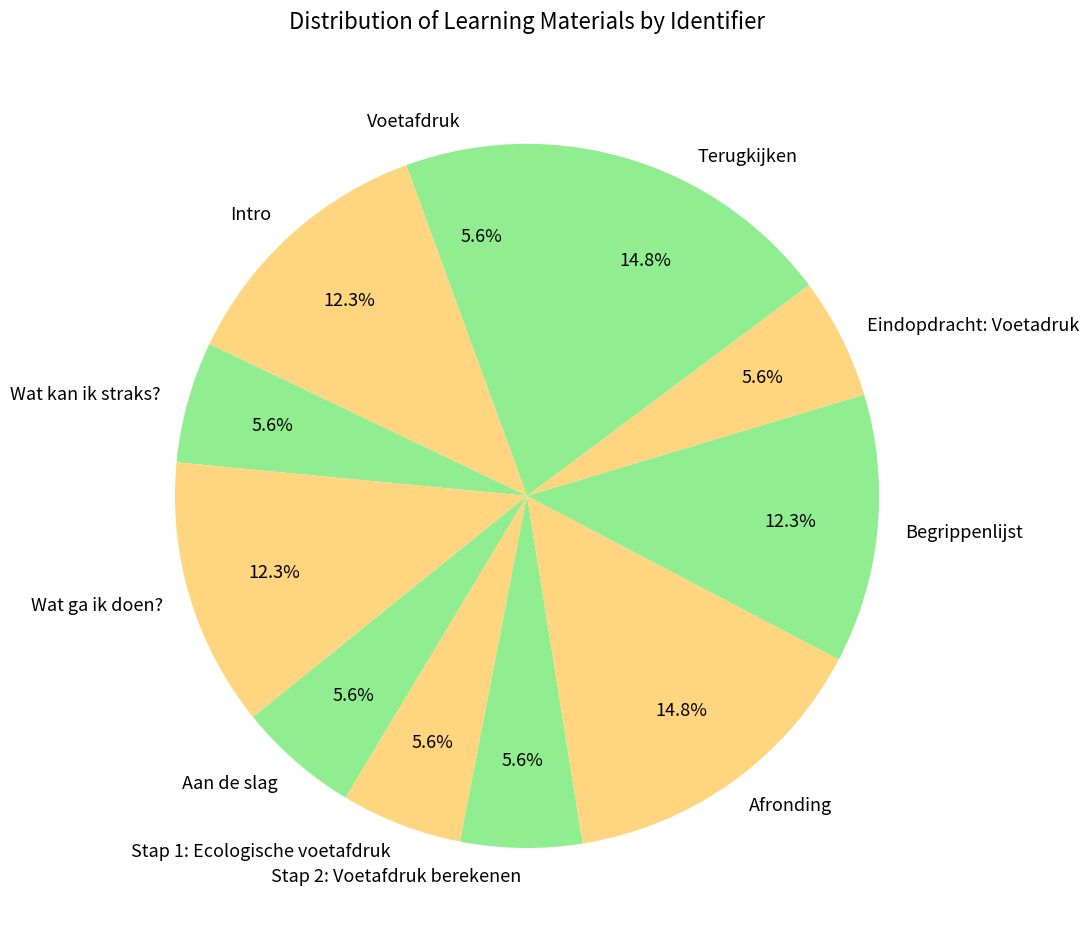

How many slices are in this pie chart?

11